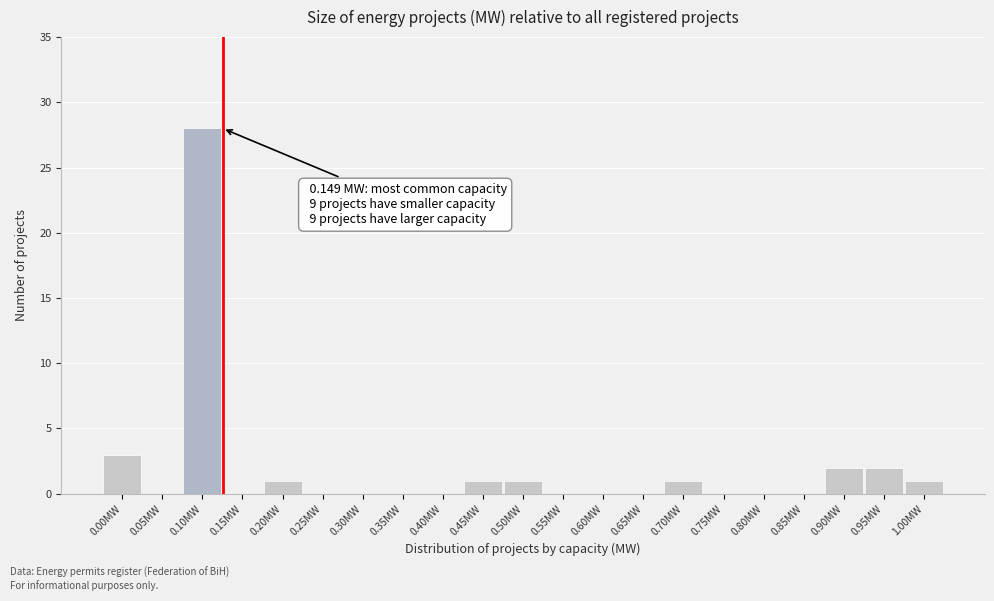

Reading left to right, extract all data points from this chart.

0.00MW=3	0.05MW=0	0.10MW=28	0.15MW=0	0.20MW=1	0.25MW=0	0.30MW=0	0.35MW=0	0.40MW=0	0.45MW=1	0.50MW=1	0.55MW=0	0.60MW=0	0.65MW=0	0.70MW=1	0.75MW=0	0.80MW=0	0.85MW=0	0.90MW=2	0.95MW=2	1.00MW=1